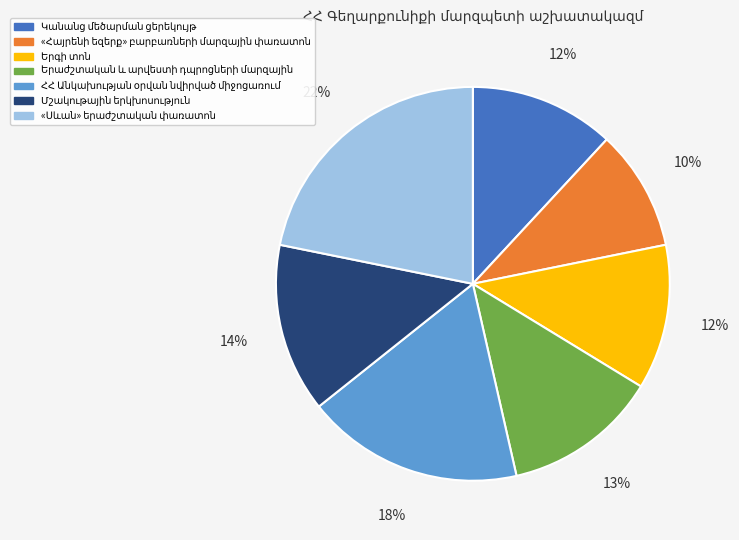

To the nearest percent, what is the difference between the largest and smallest slice percentages?

12%